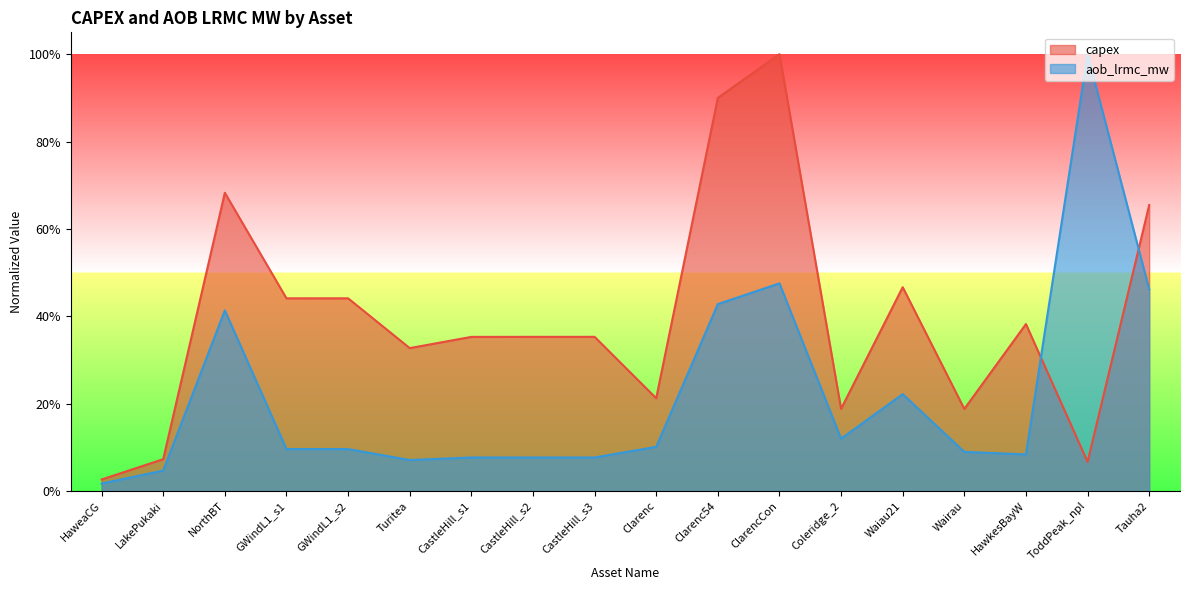

What is the label of the 15th point from the right?

GWindL1_s1